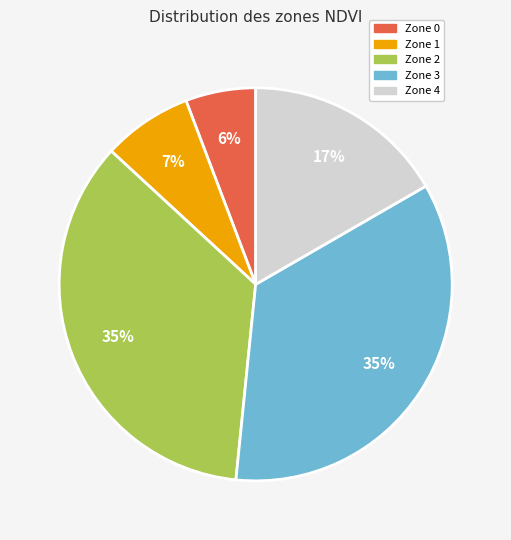

Which slice is the smallest?

Zone 0